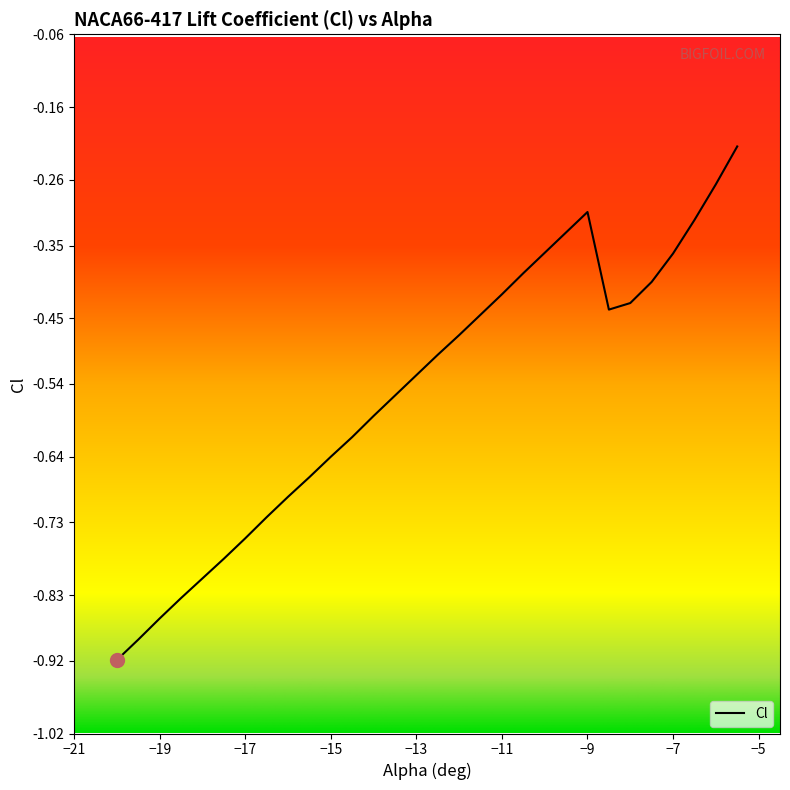

List the labels in order of value, smallest first.

-20, -19.5, -19, -18.5, -18, -17.5, -17, -16.5, -16, -15.5, -15, -14.5, -14, -13.5, -13, -12.5, -12, -11.5, -8.5, -8, -11, -7.5, -10.5, -7, -10, -9.5, -6.5, -9, -6, -5.5